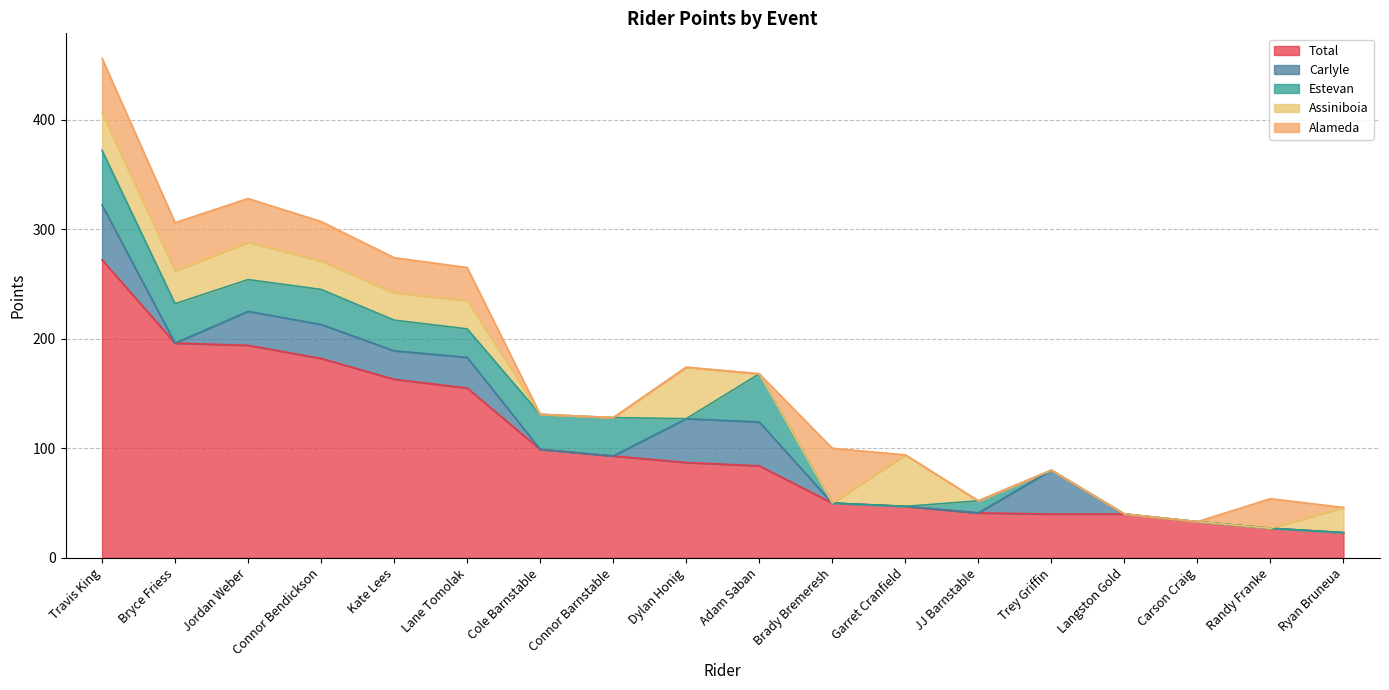

Reading left to right, what are all the values shown in this chart?

Total: Travis King=272	Bryce Friess=196	Jordan Weber=194	Connor Bendickson=182	Kate Lees=163	Lane Tomolak=155	Cole Barnstable=99	Connor Barnstable=93	Dylan Honig=87	Adam Saban=84	Brady Bremeresh=50	Garret Cranfield=47	JJ Barnstable=41	Trey Griffin=40	Langston Gold=40	Carson Craig=33	Randy Franke=27	Ryan Bruneua=23
Carlyle: Travis King=50	Bryce Friess=0	Jordan Weber=31	Connor Bendickson=31	Kate Lees=26	Lane Tomolak=28	Cole Barnstable=0	Connor Barnstable=0	Dylan Honig=40	Adam Saban=40	Brady Bremeresh=0	Garret Cranfield=0	JJ Barnstable=0	Trey Griffin=40	Langston Gold=0	Carson Craig=0	Randy Franke=0	Ryan Bruneua=0
Estevan: Travis King=50	Bryce Friess=36	Jordan Weber=29	Connor Bendickson=32	Kate Lees=28	Lane Tomolak=26	Cole Barnstable=32	Connor Barnstable=35	Dylan Honig=0	Adam Saban=44	Brady Bremeresh=0	Garret Cranfield=0	JJ Barnstable=11	Trey Griffin=0	Langston Gold=0	Carson Craig=0	Randy Franke=0	Ryan Bruneua=0
Assiniboia: Travis King=34	Bryce Friess=30	Jordan Weber=34	Connor Bendickson=26	Kate Lees=25	Lane Tomolak=26	Cole Barnstable=0	Connor Barnstable=0	Dylan Honig=47	Adam Saban=0	Brady Bremeresh=0	Garret Cranfield=47	JJ Barnstable=0	Trey Griffin=0	Langston Gold=0	Carson Craig=0	Randy Franke=0	Ryan Bruneua=23
Alameda: Travis King=50	Bryce Friess=44	Jordan Weber=40	Connor Bendickson=36	Kate Lees=32	Lane Tomolak=30	Cole Barnstable=0	Connor Barnstable=0	Dylan Honig=0	Adam Saban=0	Brady Bremeresh=50	Garret Cranfield=0	JJ Barnstable=0	Trey Griffin=0	Langston Gold=0	Carson Craig=0	Randy Franke=27	Ryan Bruneua=0